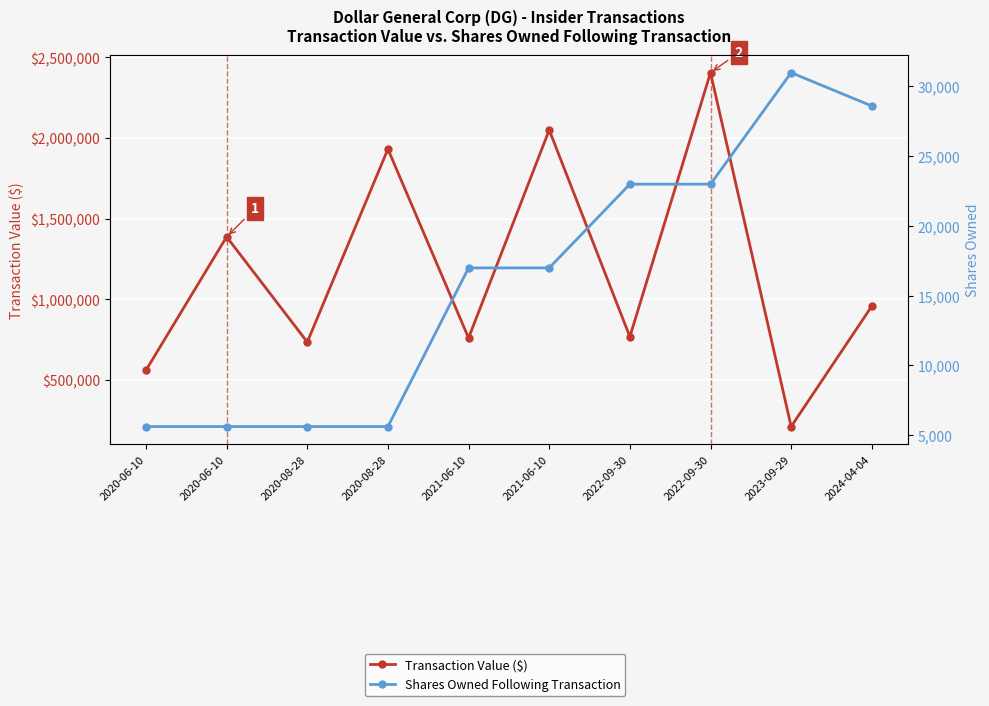

List the series in order of their overall mean, lowest first.

Shares Owned Following Transaction, Transaction Value ($)